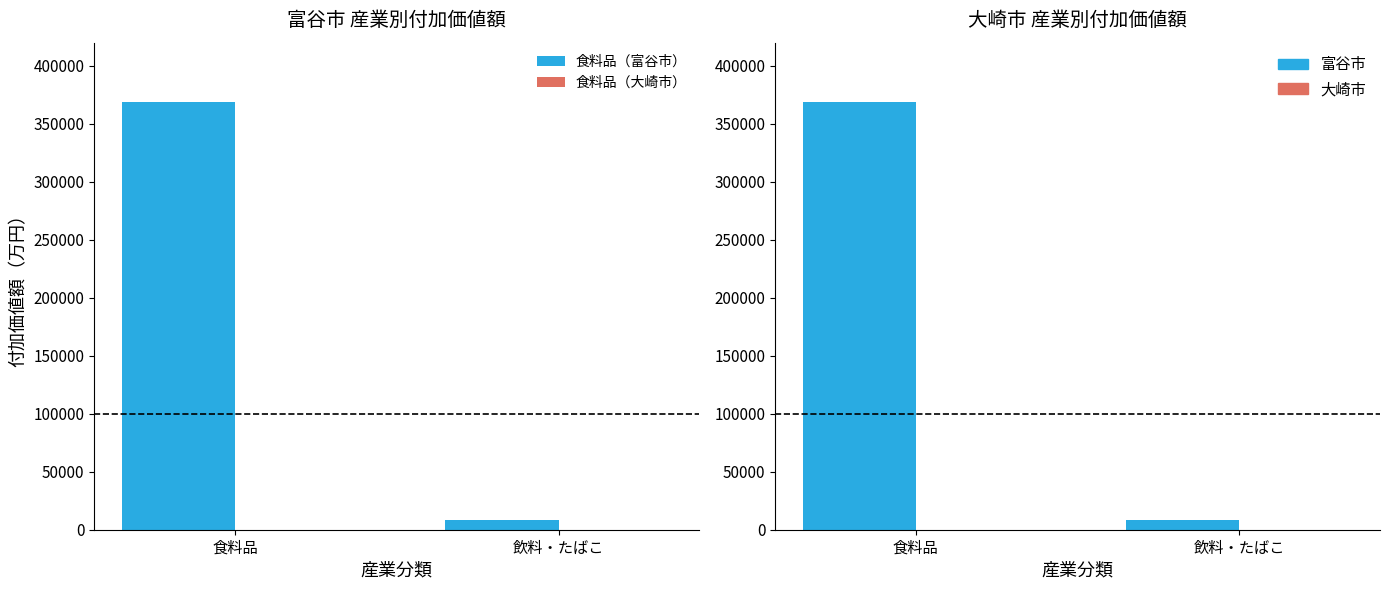

What is the maximum value shown in the chart?

369113